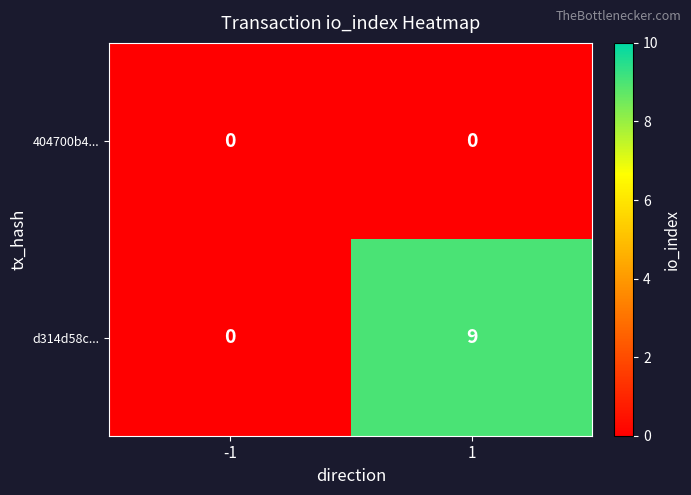

Which series has the largest range (max minus min)?

d314d58c...